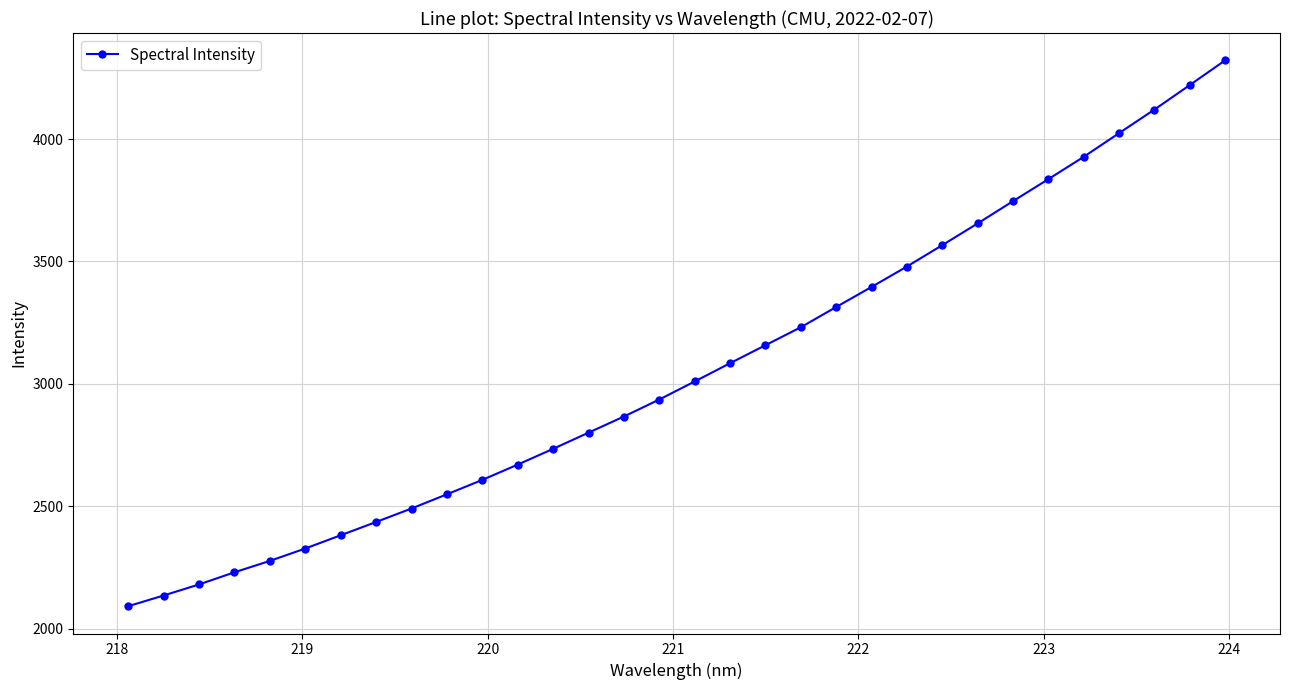

What is the smallest value displayed?

2092.6